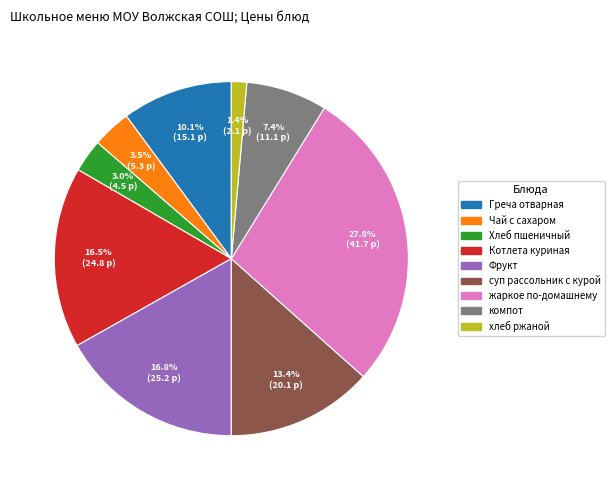

How much of the chart is everything except Хлеб пшеничный?

97.0%